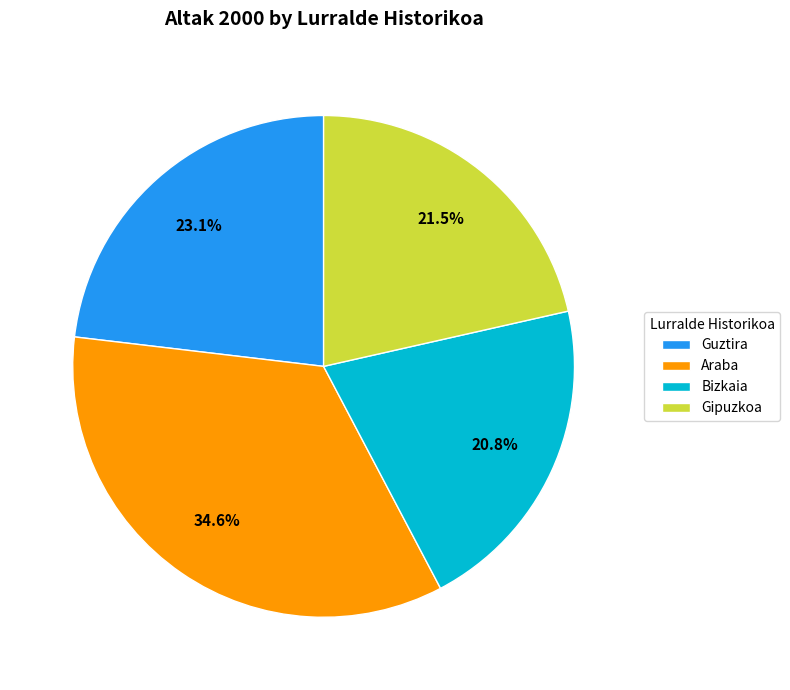

To the nearest percent, what percentage of the pie is Araba?

35%